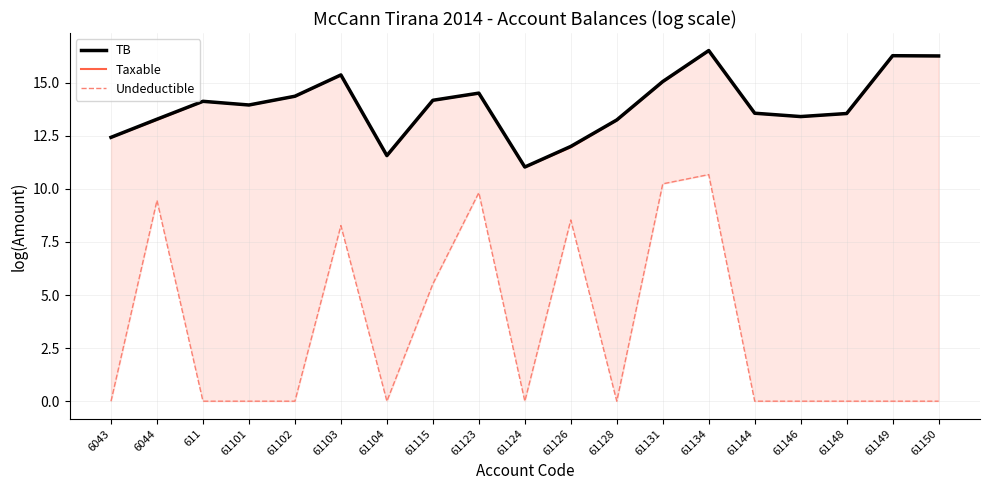

True or false: Undeductible has a value of -7.3 at 61104.

False